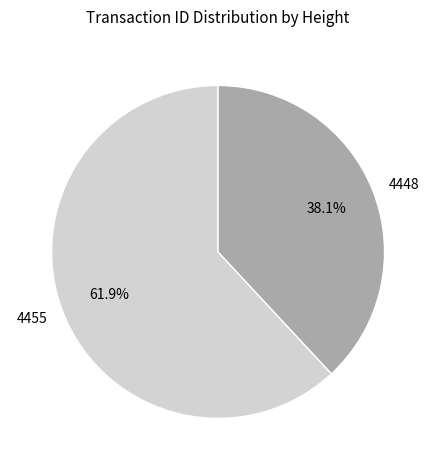

Does 4448 represent more than half of the total?

No